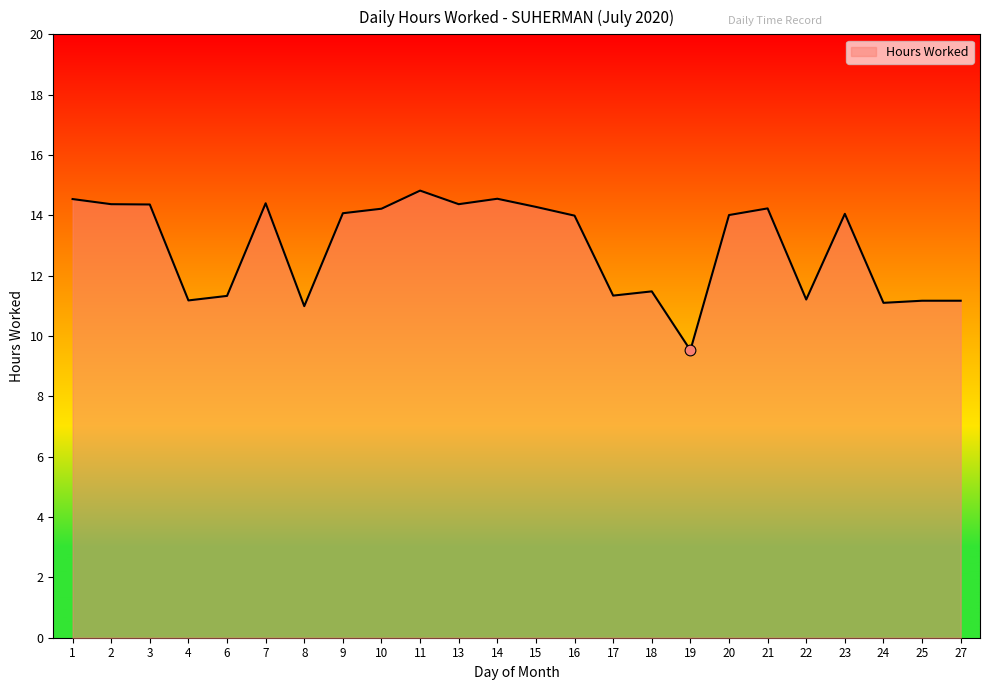

What is the change in value from 1 to 9?

-0.5